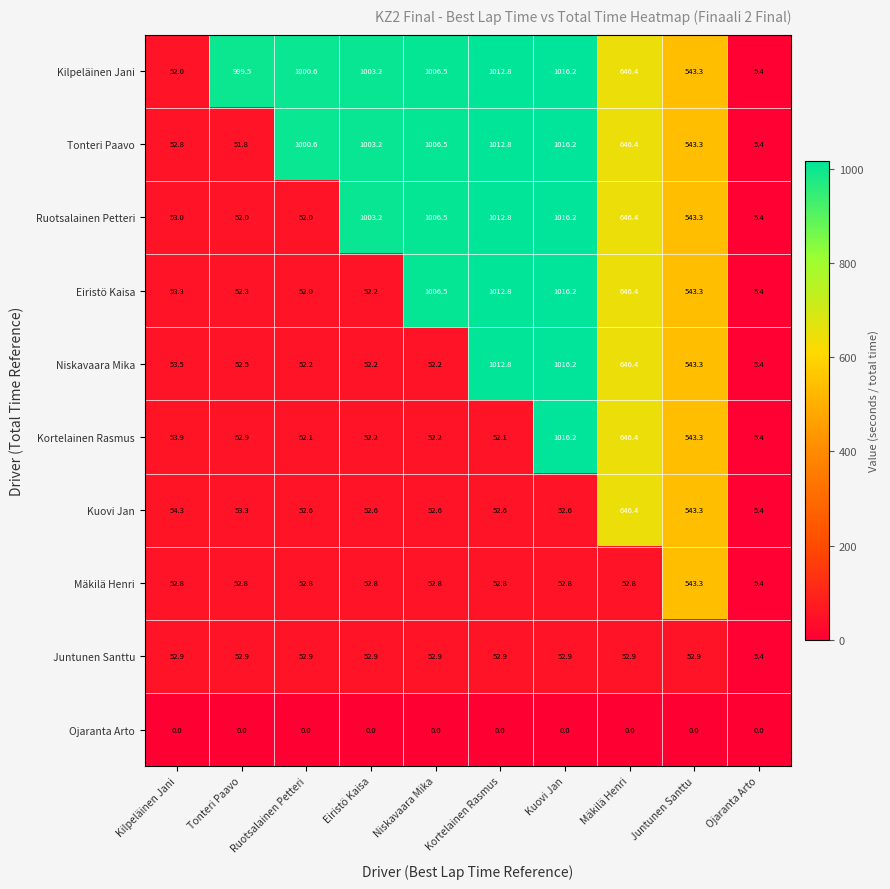

At which label does Kuovi Jan reach its peak?

Mäkilä Henri